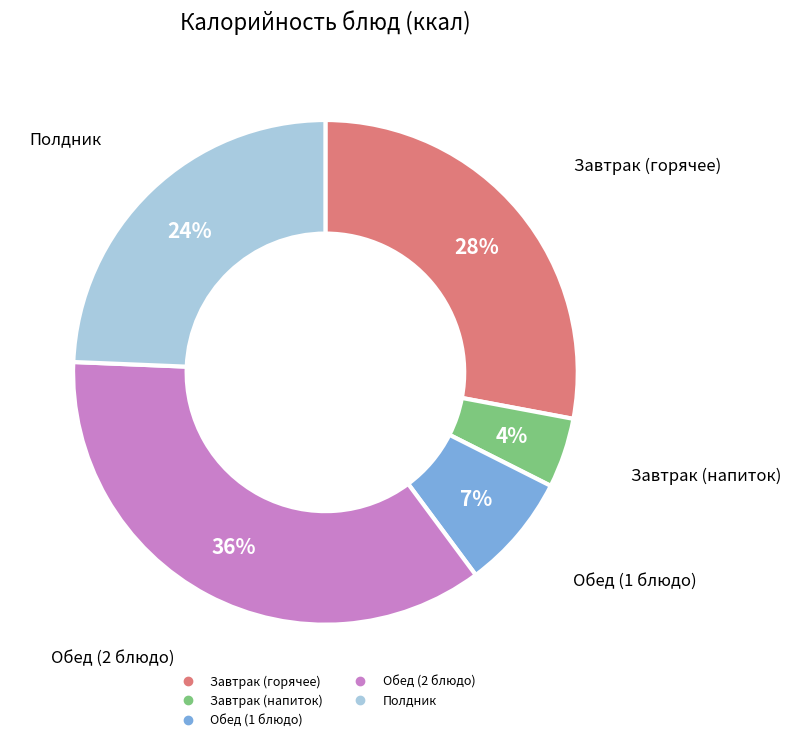

Does any single category account for the majority?

No